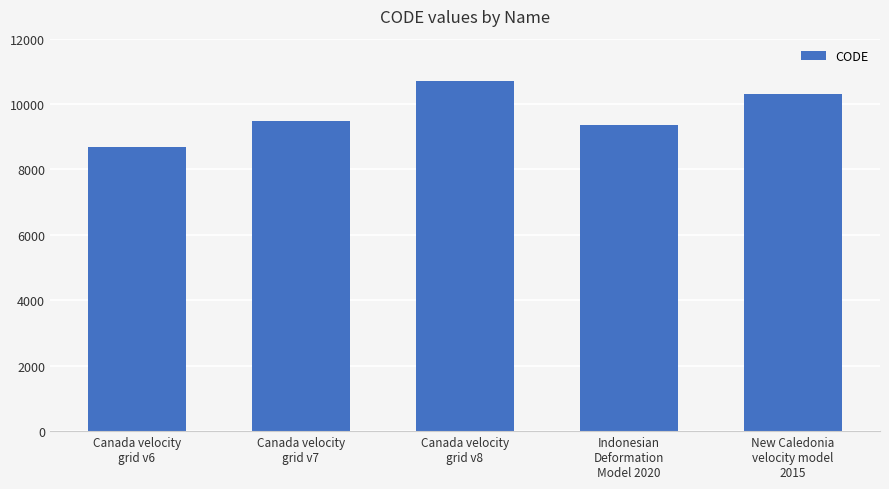

True or false: the data shows 3381 at New Caledonia
velocity model
2015.

False